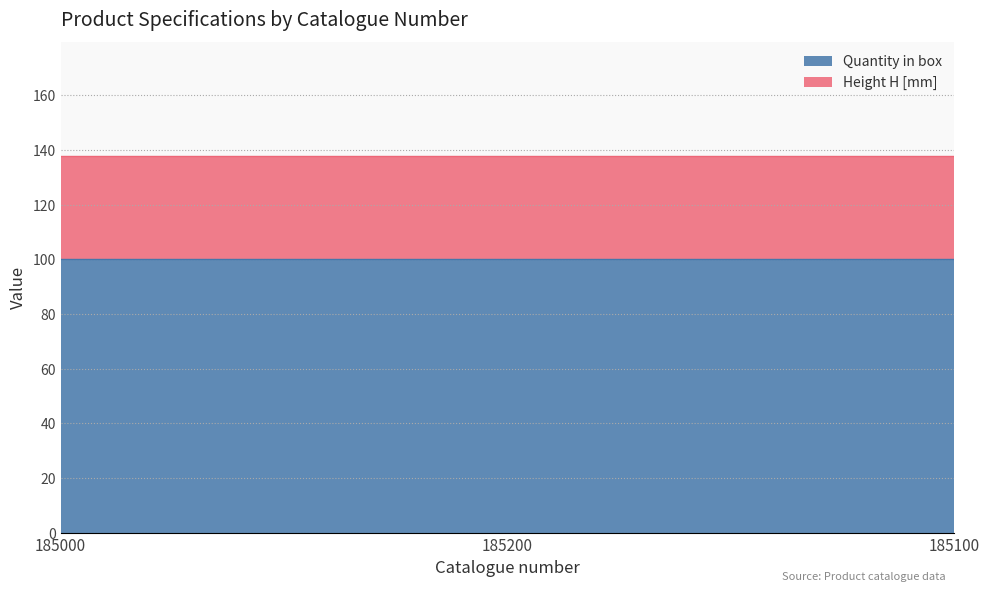

Which has a higher value, 185000 or 185200?

185000